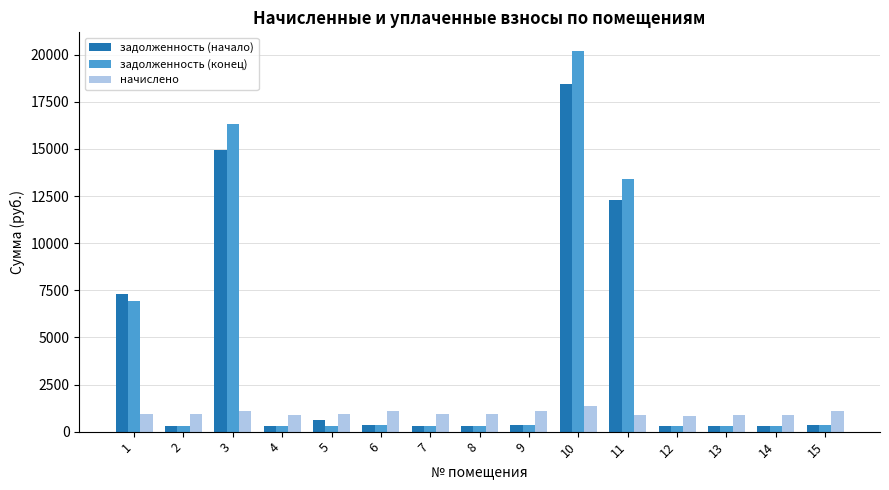

What is the greatest value displayed?

20179.1